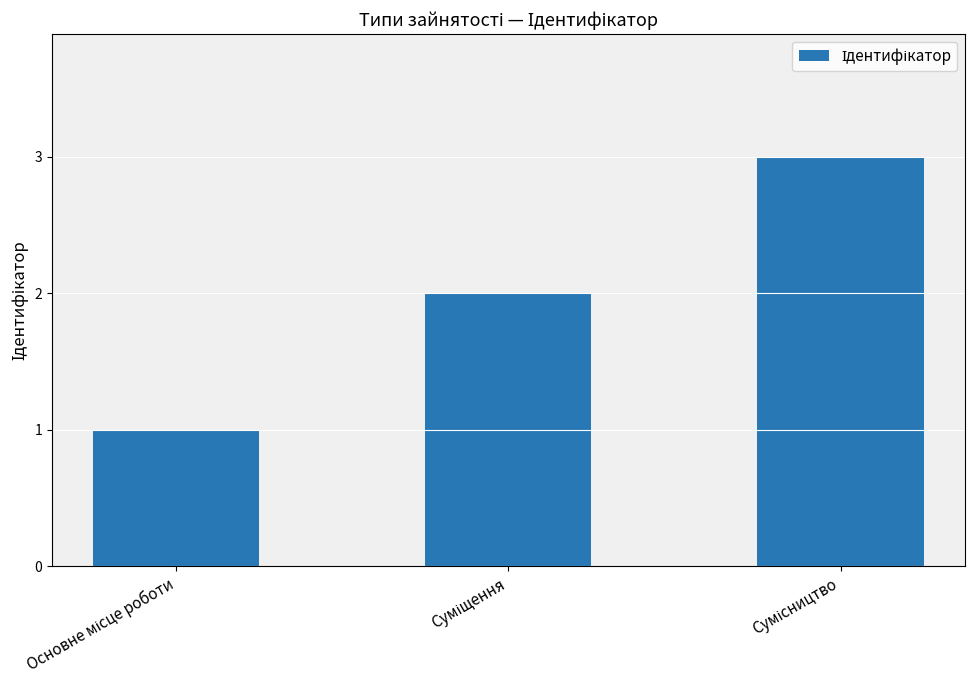

Are the bars horizontal?

No